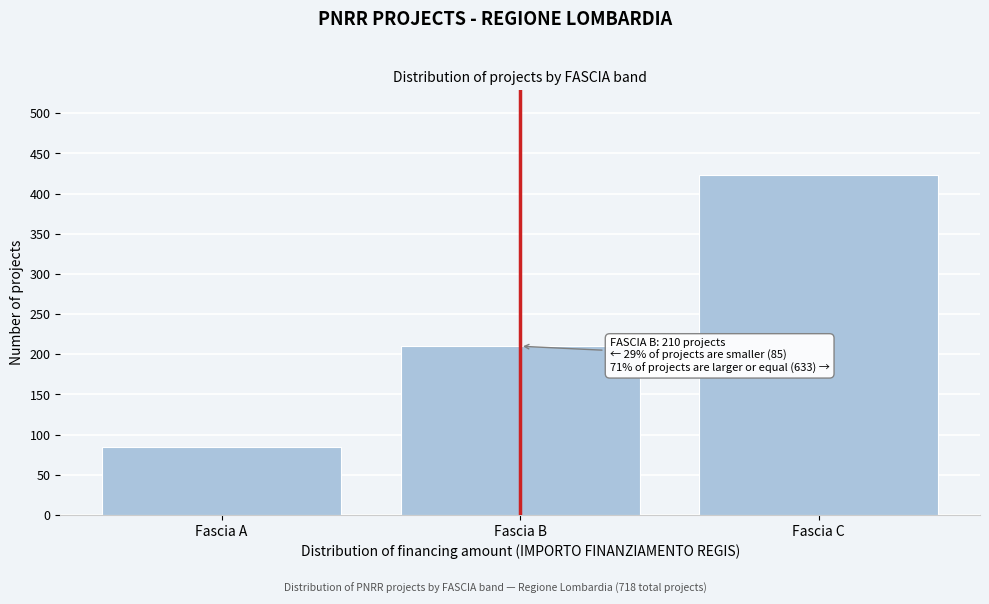

Reading left to right, list all the values displayed in this chart.

Fascia A=85	Fascia B=210	Fascia C=423